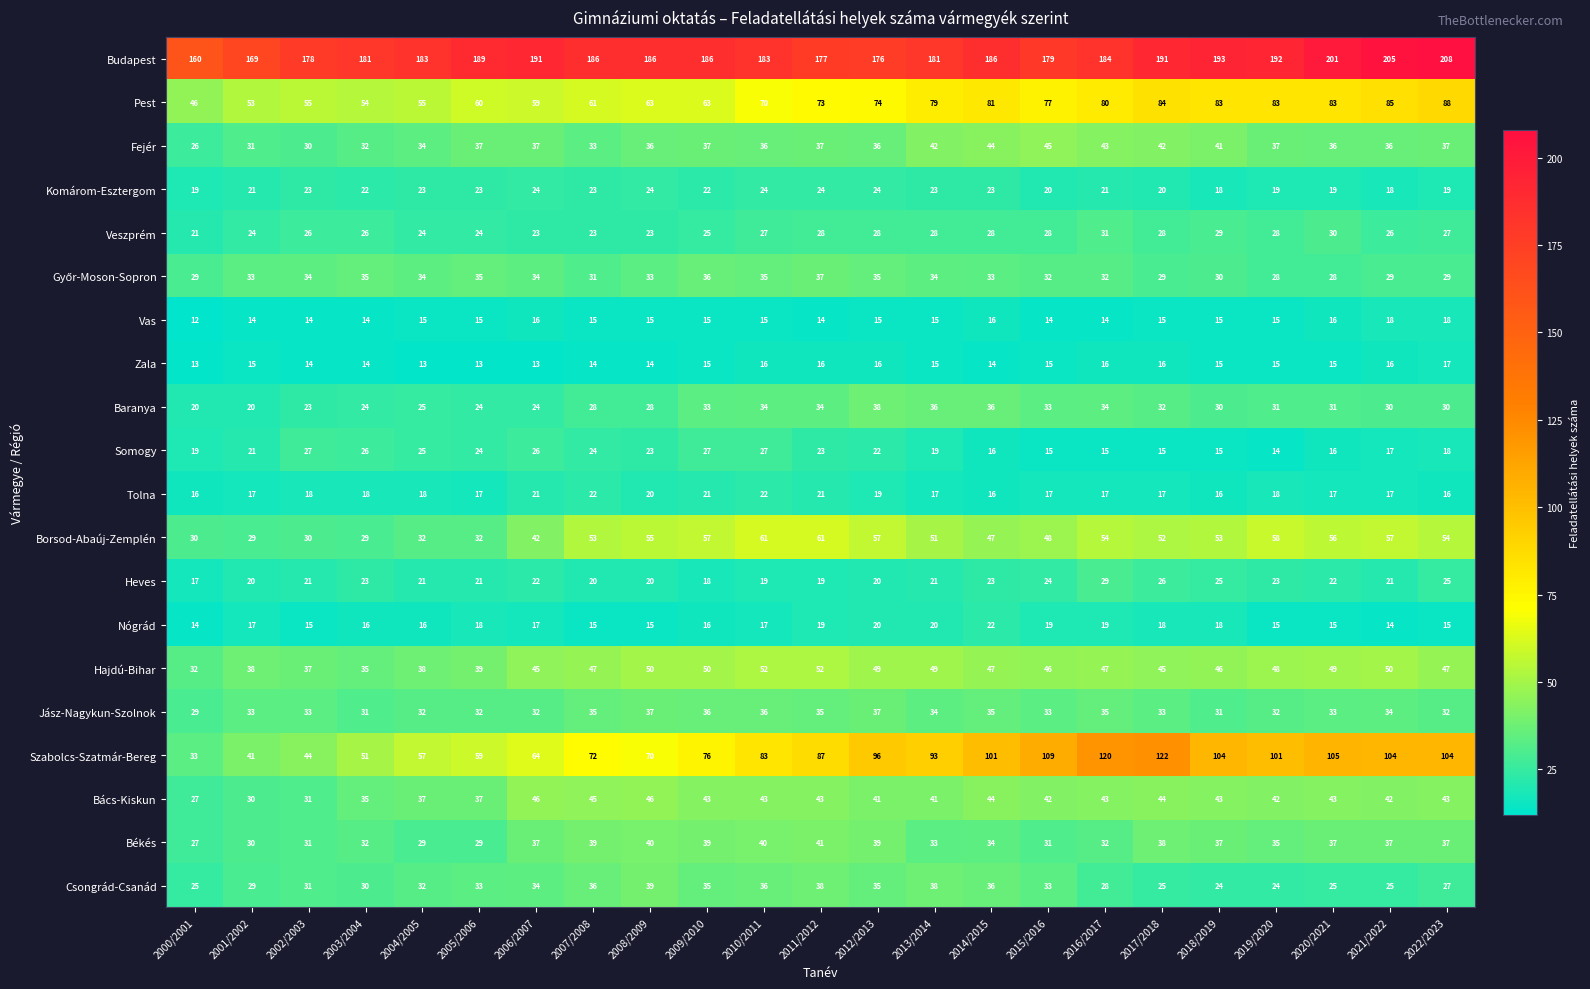

What is the spread (max minus min) of values at 2017/2018?

176